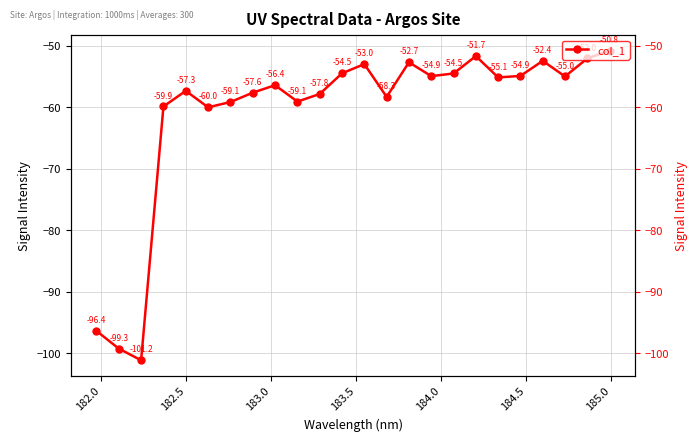

What is the difference between the second highest and second lowest values?

47.6